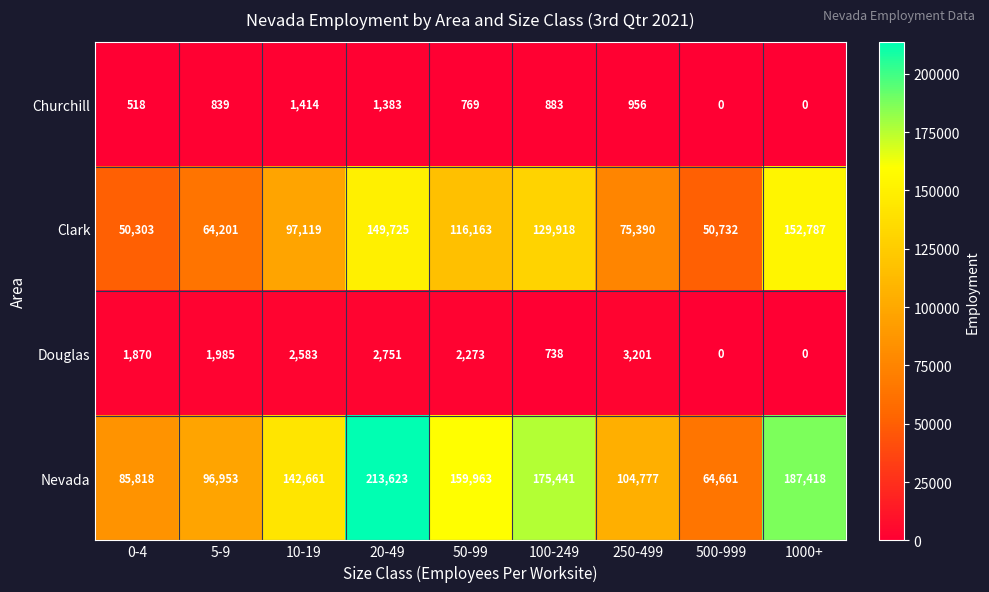

At which label is Douglas closest to 1600?

0-4